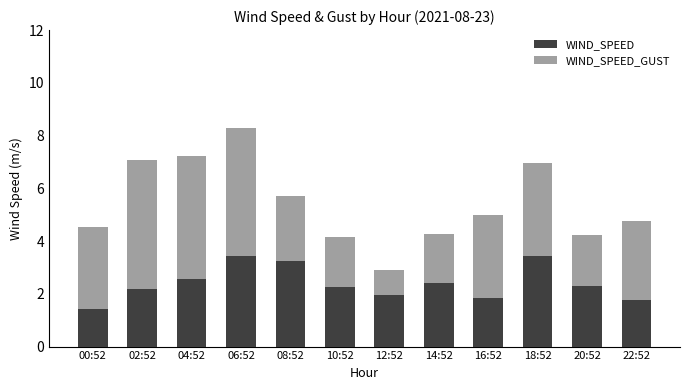

How many bars are there in total?

12